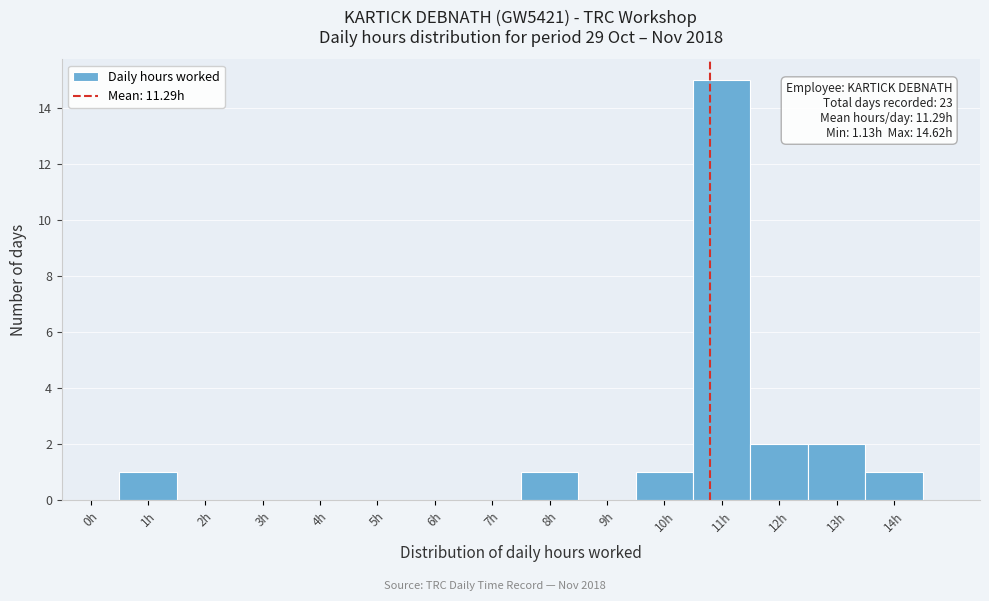

Reading left to right, list all the values displayed in this chart.

0h=0	1h=1	2h=0	3h=0	4h=0	5h=0	6h=0	7h=0	8h=1	9h=0	10h=1	11h=15	12h=2	13h=2	14h=1